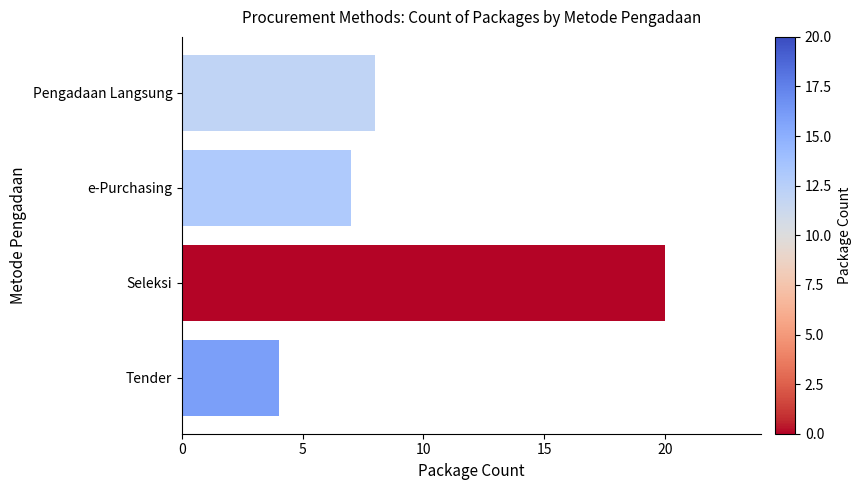

How many series are shown in this chart?

1